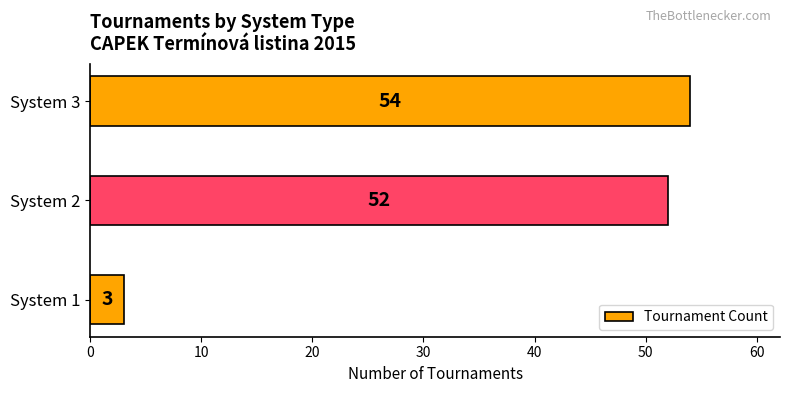

List the labels in order of value, largest first.

System 3, System 2, System 1